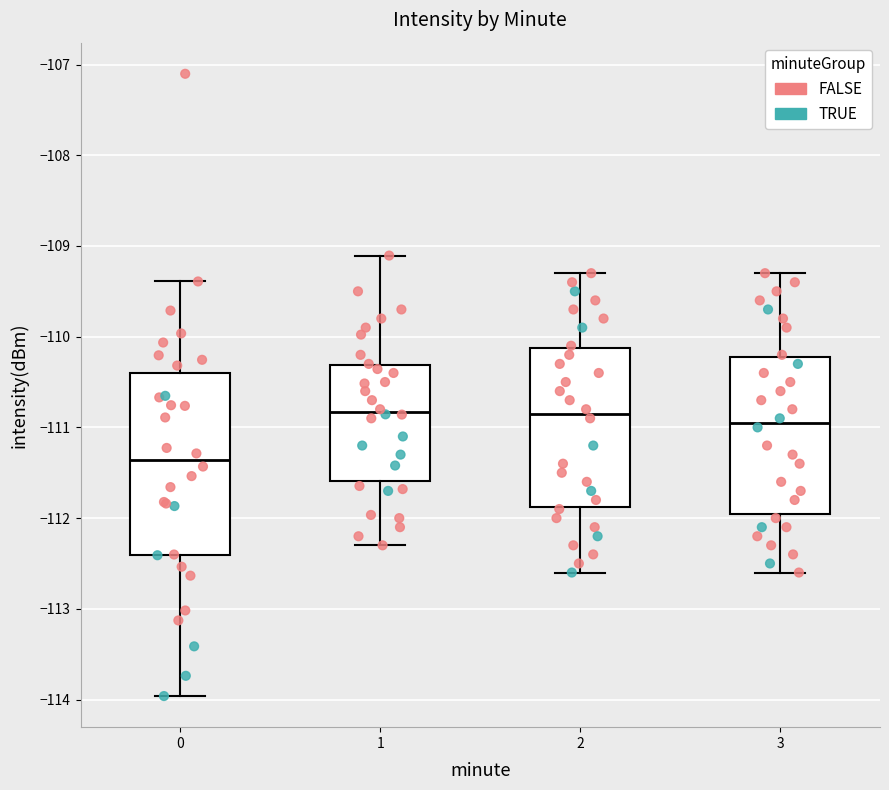

Reading left to right, transcribe this box plot: for each box, give where its median line is, the range the box spans, and where its two whiskers end, as read against the y-axis. The values are not printed on the chart, so give them approximately, as read against the axis.

0: median -111.4, box -112.4 to -110.4, whiskers -114.0 to -109.4
1: median -110.8, box -111.6 to -110.3, whiskers -112.3 to -109.1
2: median -110.8, box -111.9 to -110.1, whiskers -112.6 to -109.3
3: median -110.9, box -111.9 to -110.2, whiskers -112.6 to -109.3